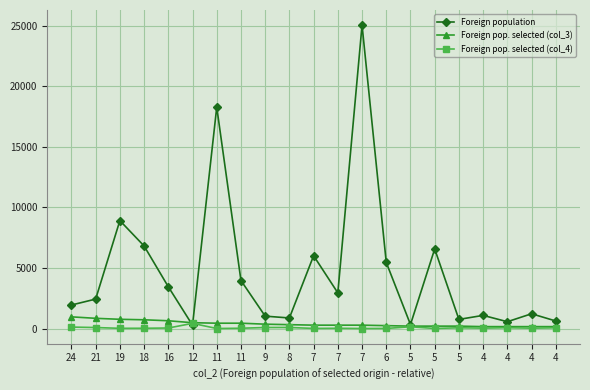

What is the total value across all series at 5?

686